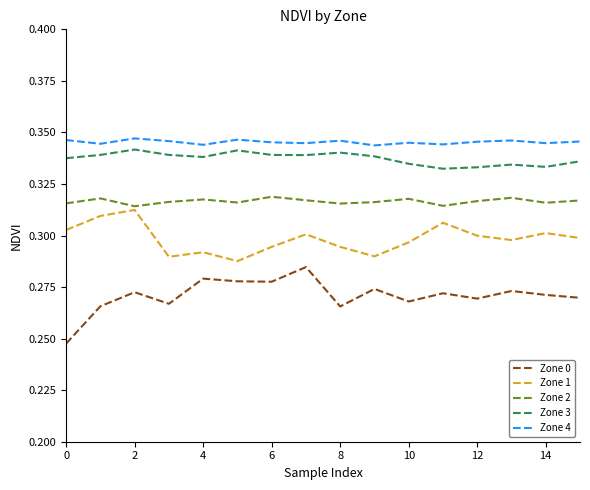

Does the chart have visible grid lines?

No